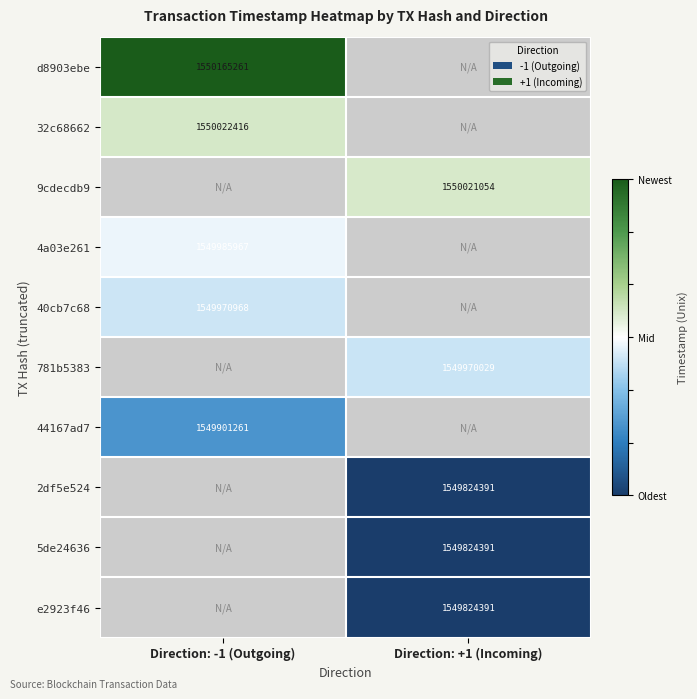

The value of d8903ebe at Direction: -1 (Outgoing) is 574642891. True or false?

False